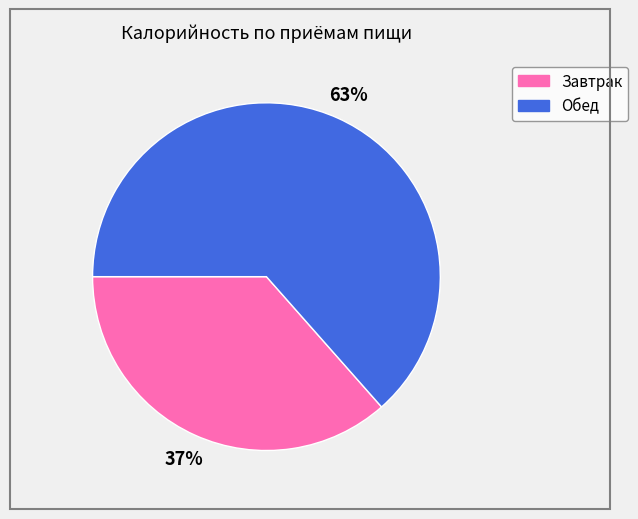

To the nearest percent, what portion does Обед represent?

63%